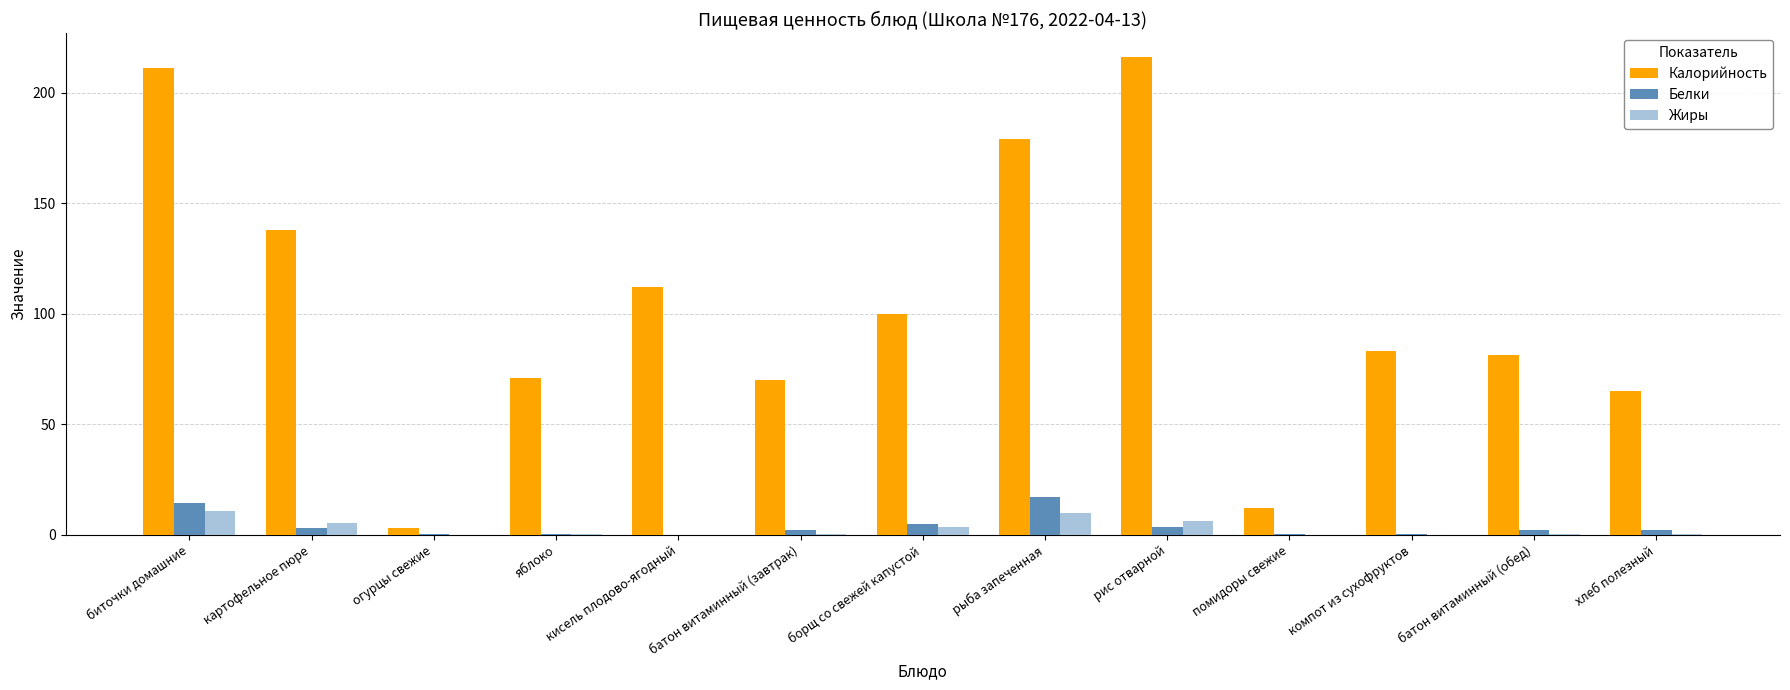

What is the maximum value shown in the chart?

216.0